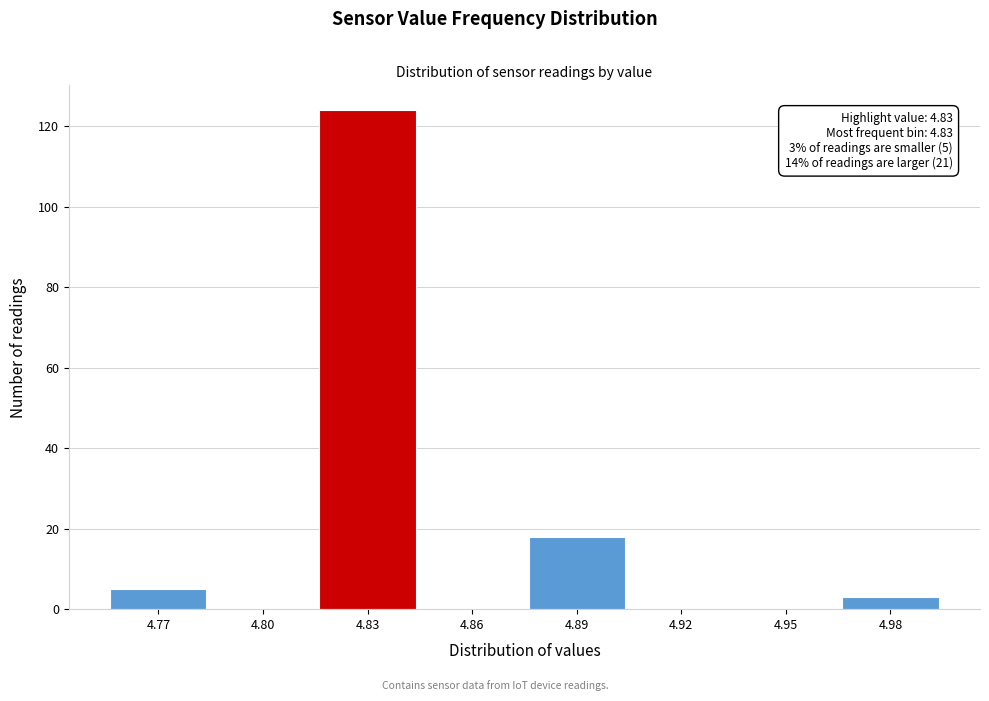

Reading left to right, transcribe all the data shown in this chart.

4.77=5	4.80=0	4.83=124	4.86=0	4.89=18	4.92=0	4.95=0	4.98=3